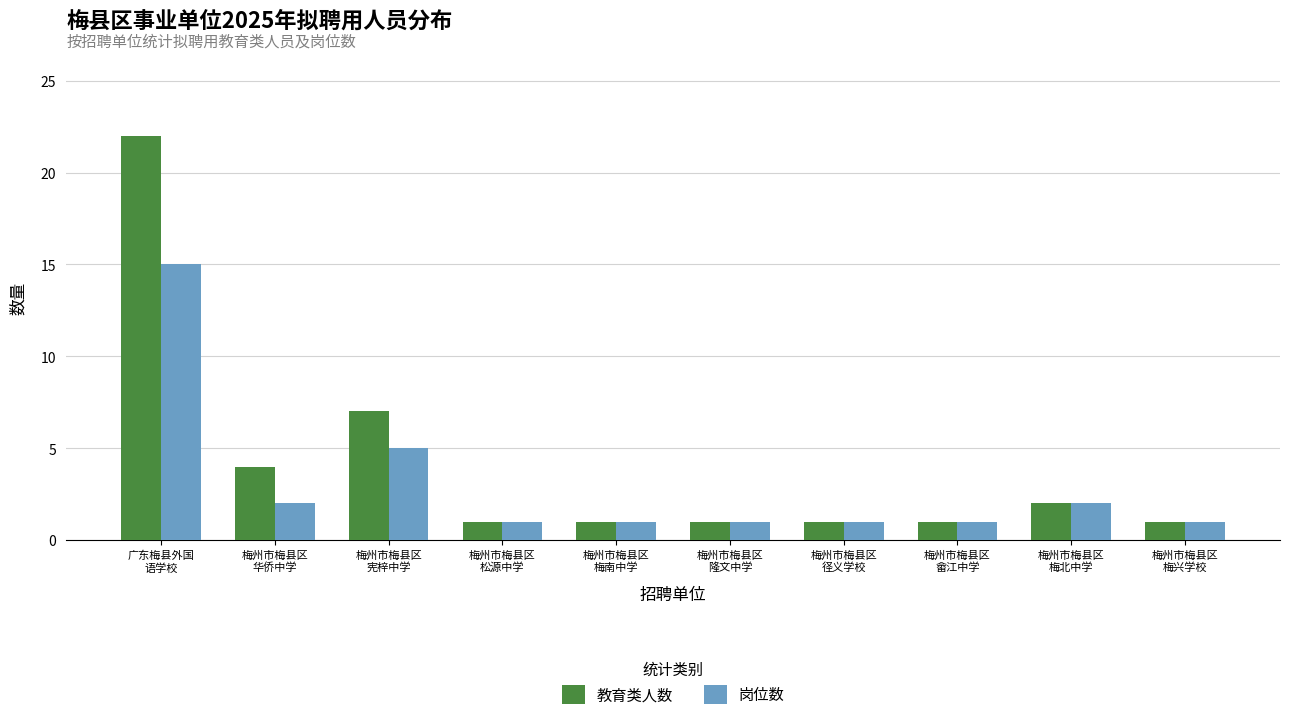

Where is 教育类人数 nearest to the value 11?

梅州市梅县区
宪梓中学